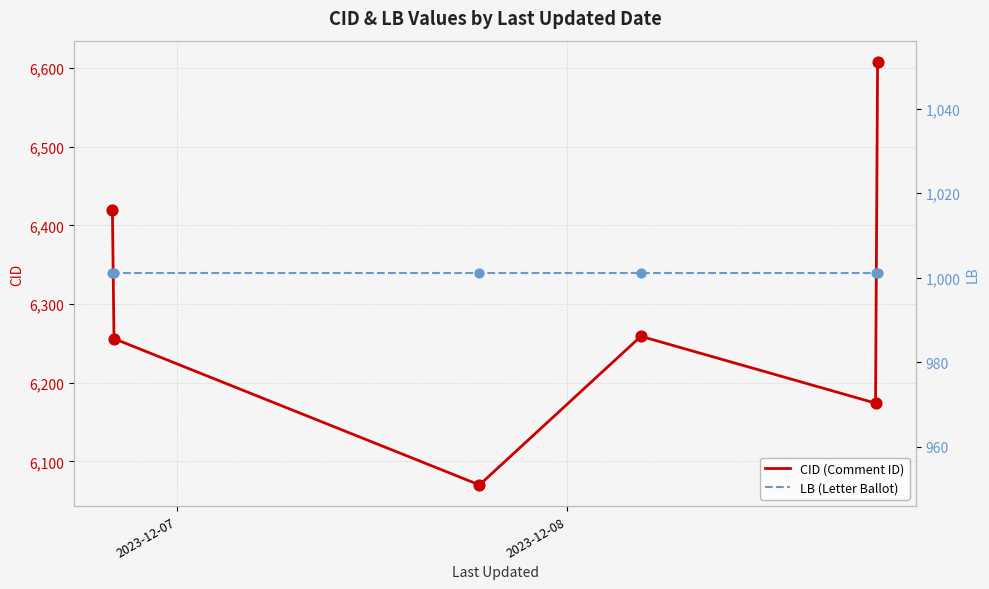

Which series has the largest Y range (max minus min)?

CID (Comment ID)